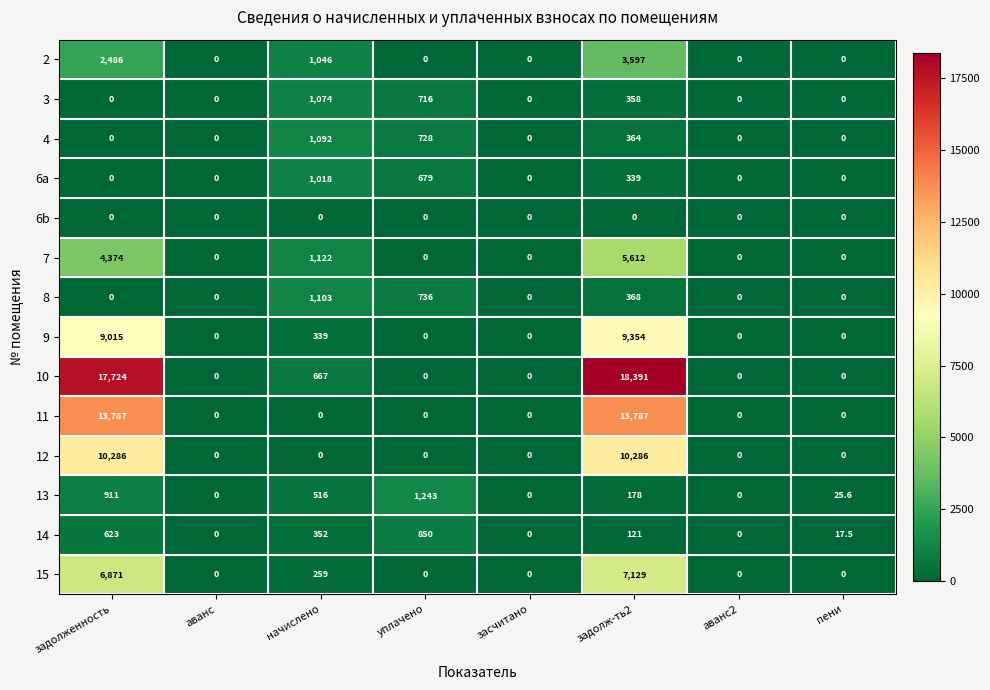

Rank the series by their maximum value, from highest to lowest.

10, 11, 12, 9, 15, 7, 2, 13, 8, 4, 3, 6a, 14, 6b